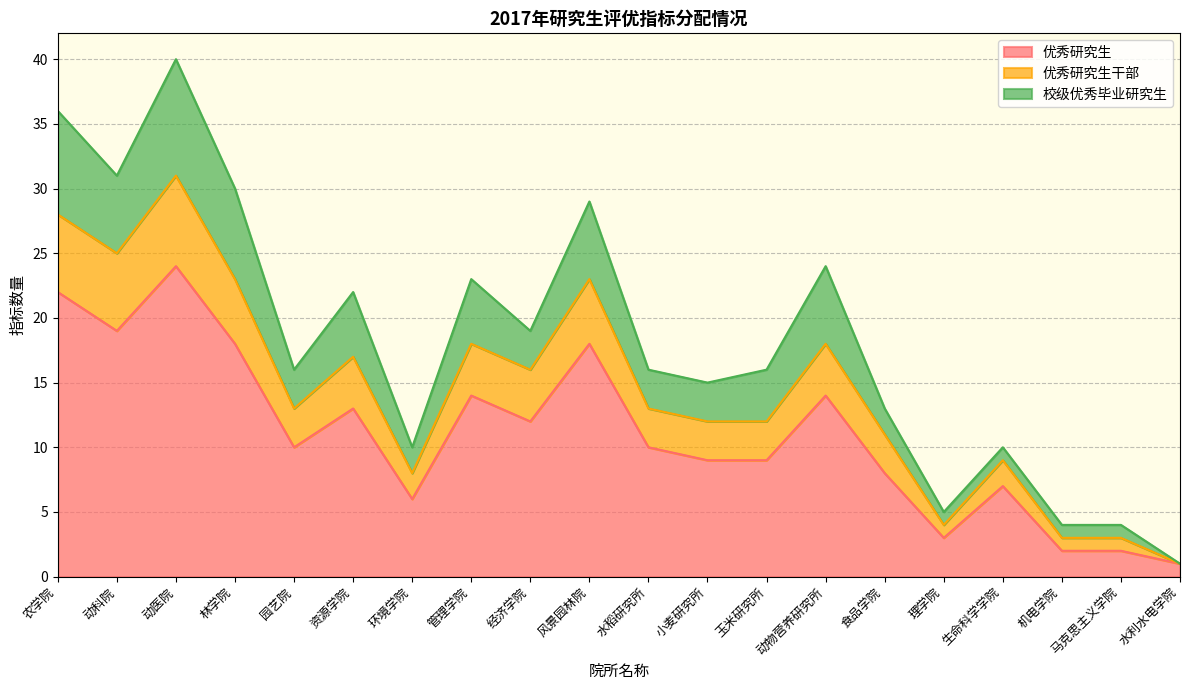

What is the total value across all series at 环境学院?

10